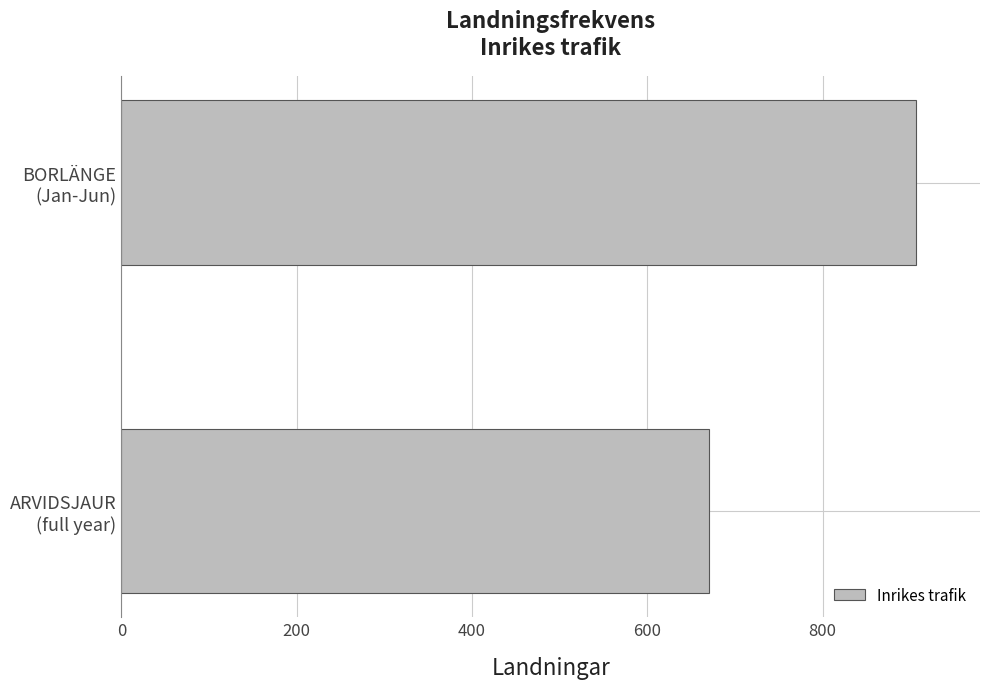

Are the bars horizontal?

Yes